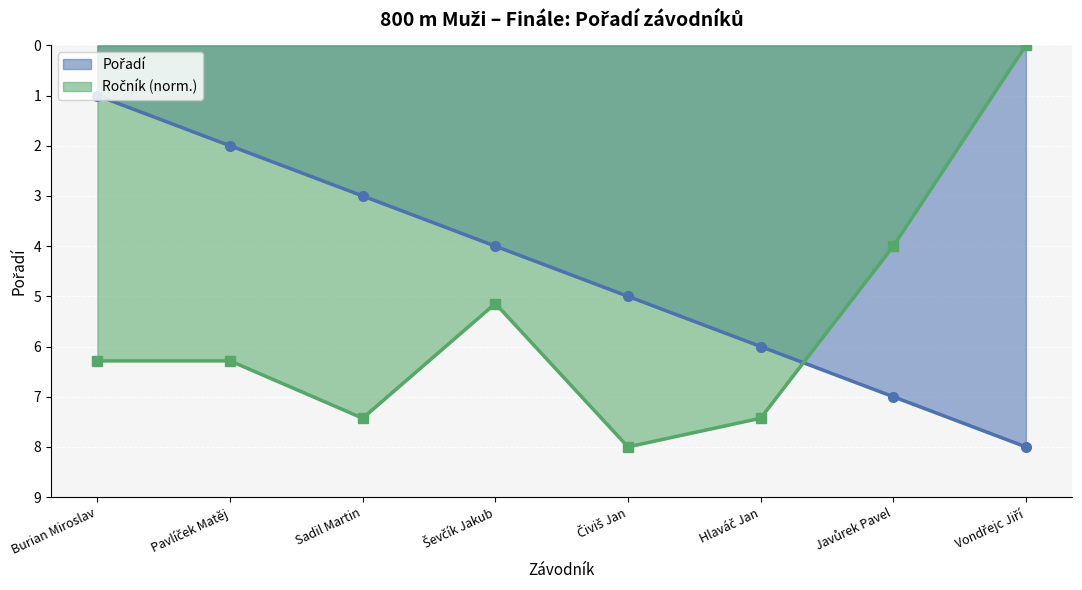

How many lines are shown in the chart?

2